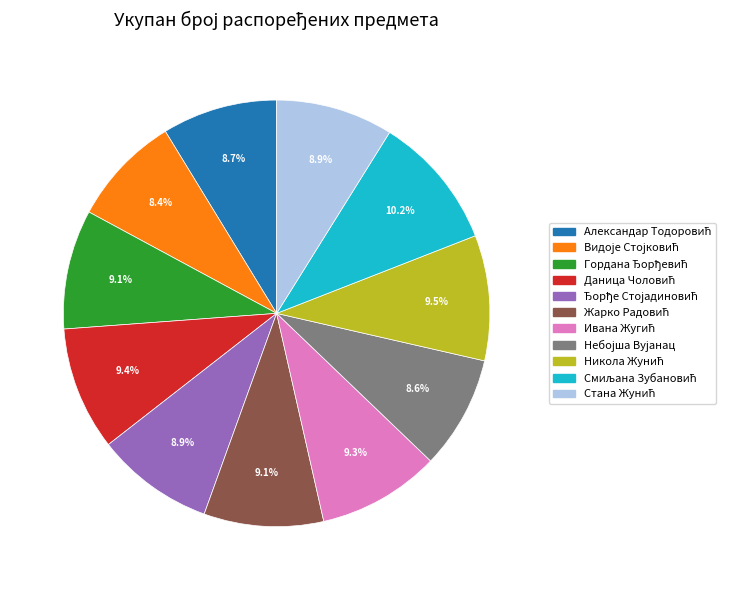

Is there any slice that represents more than half of the pie?

No